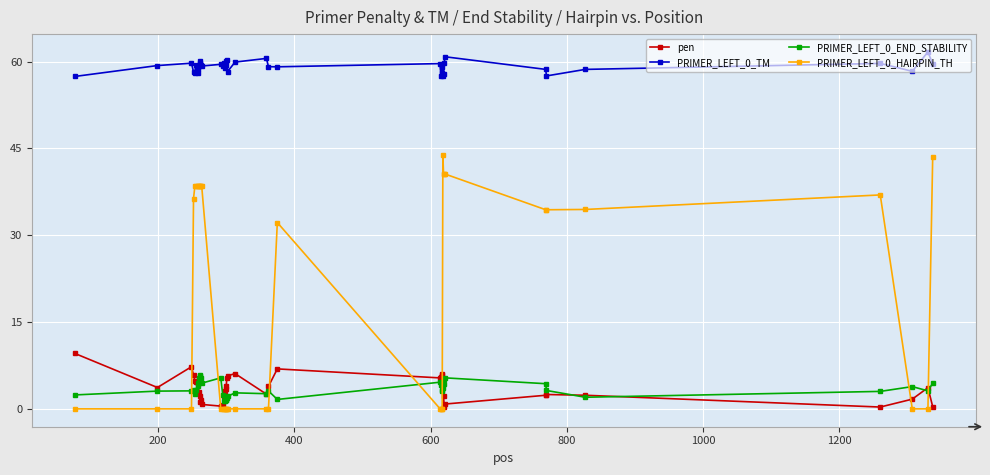

True or false: pen and PRIMER_LEFT_0_TM intersect in this chart.

False